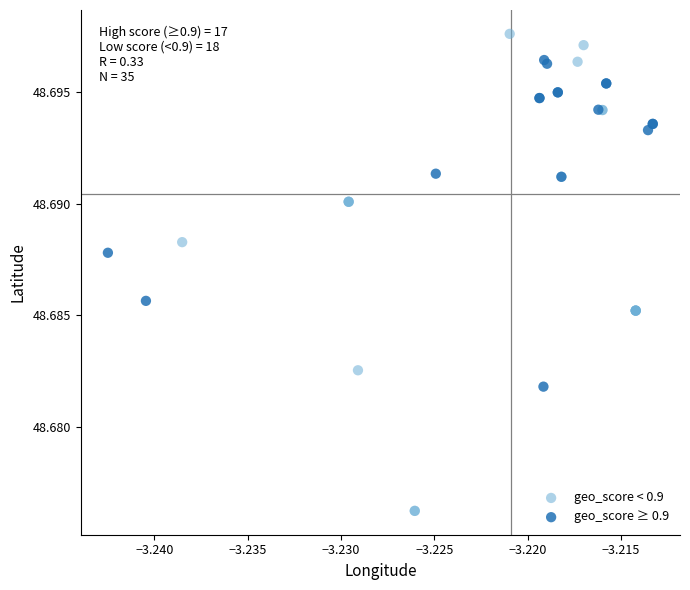

Which series reaches the maximum Y coordinate?

geo_score < 0.9